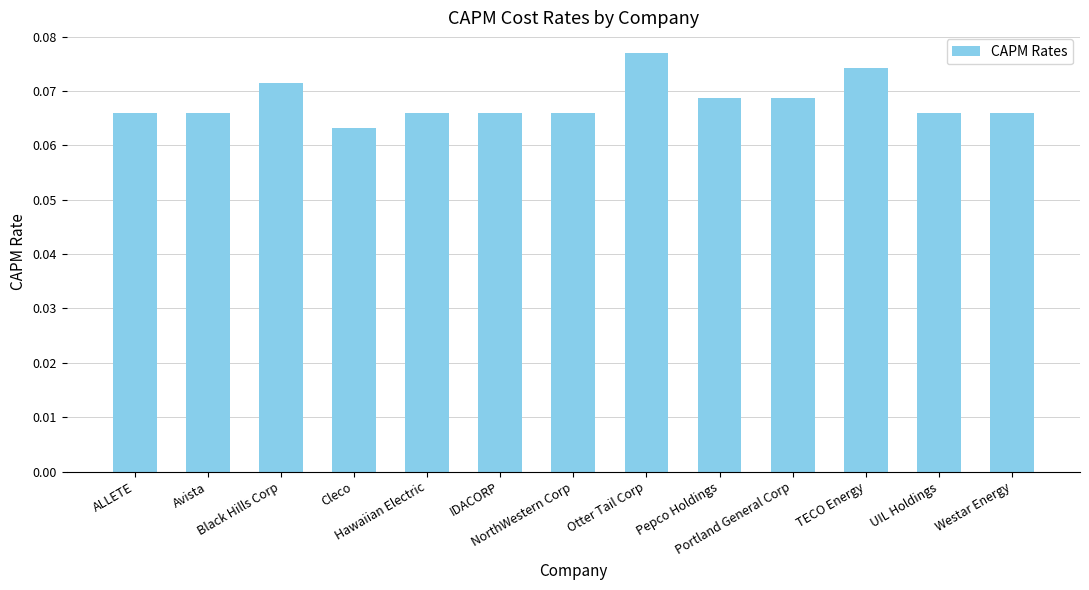

Which label corresponds to the largest value in the chart?

Otter Tail Corp